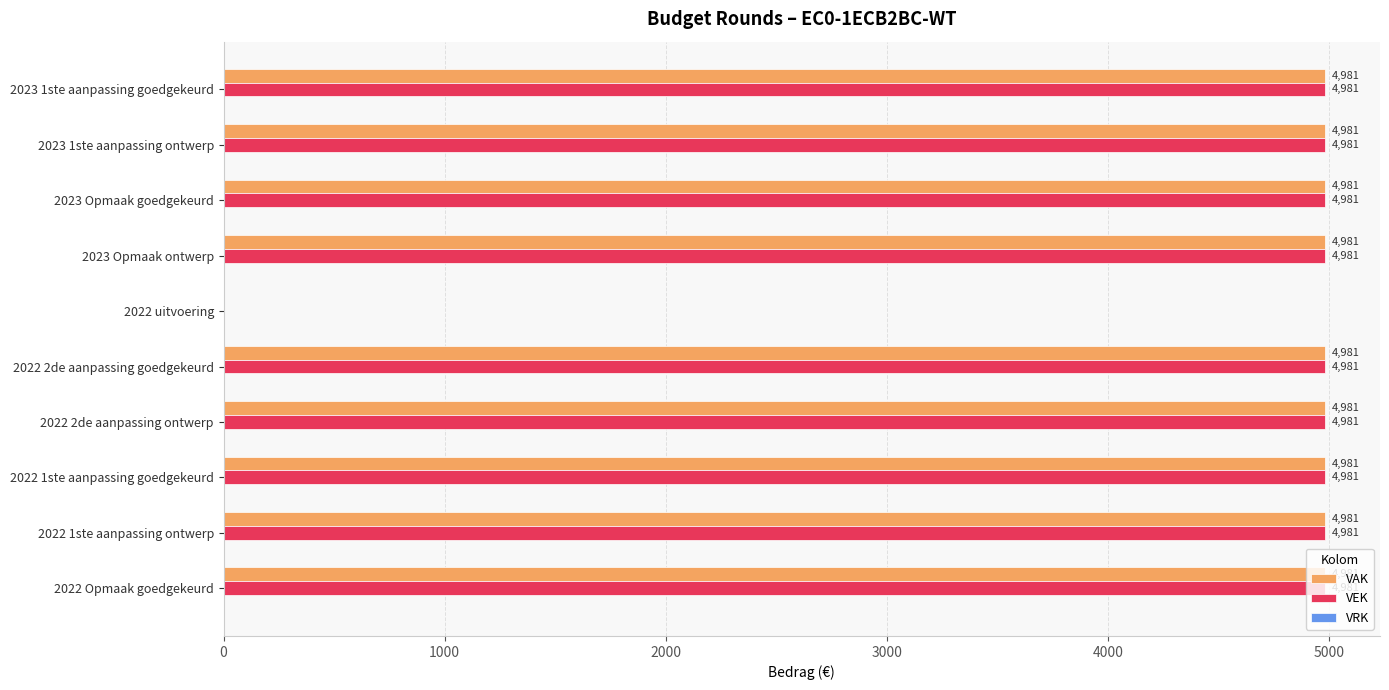

The VEK series shows 8294 at 2022 1ste aanpassing goedgekeurd. True or false?

False